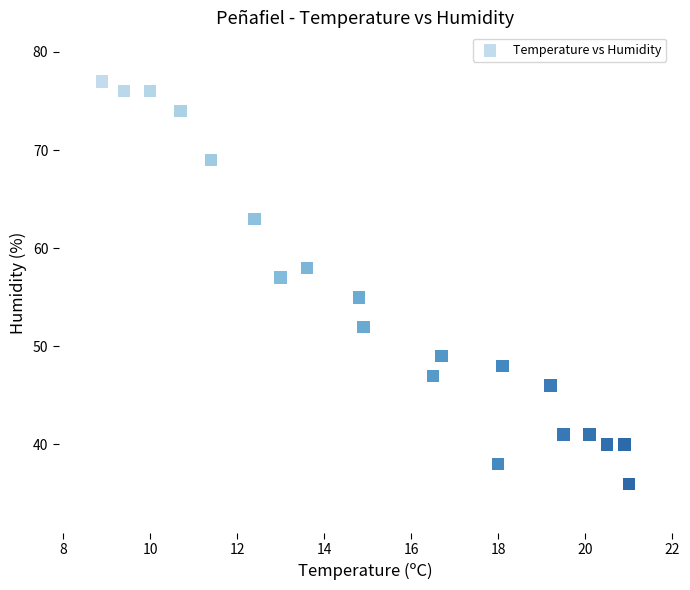

What is the range of Y values (max minus min)?

41